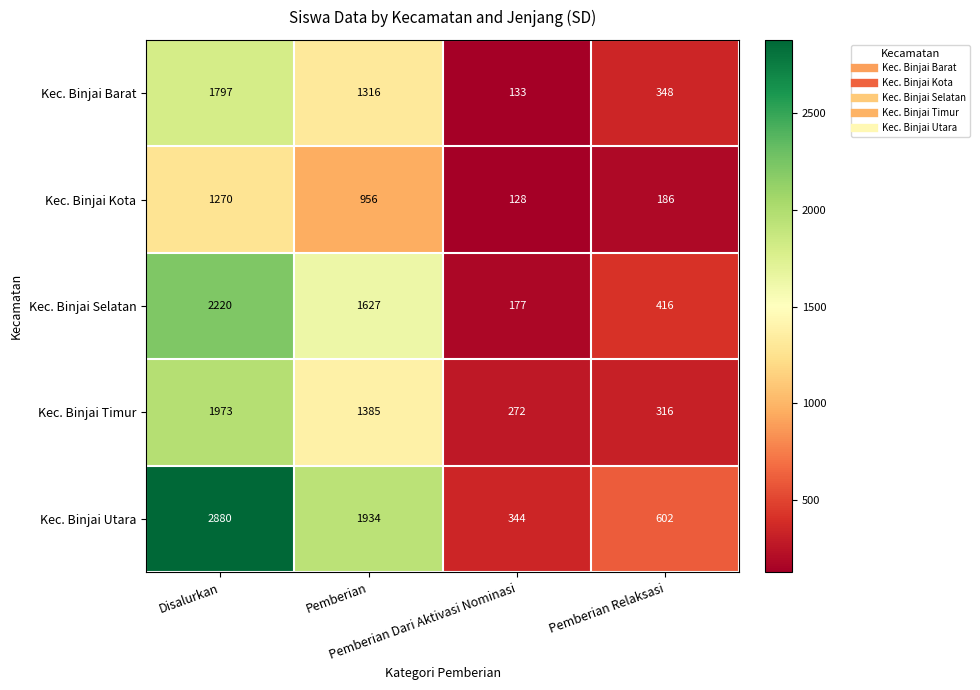

How many Kec. Binjai Barat values are between 348 and 1797?

3